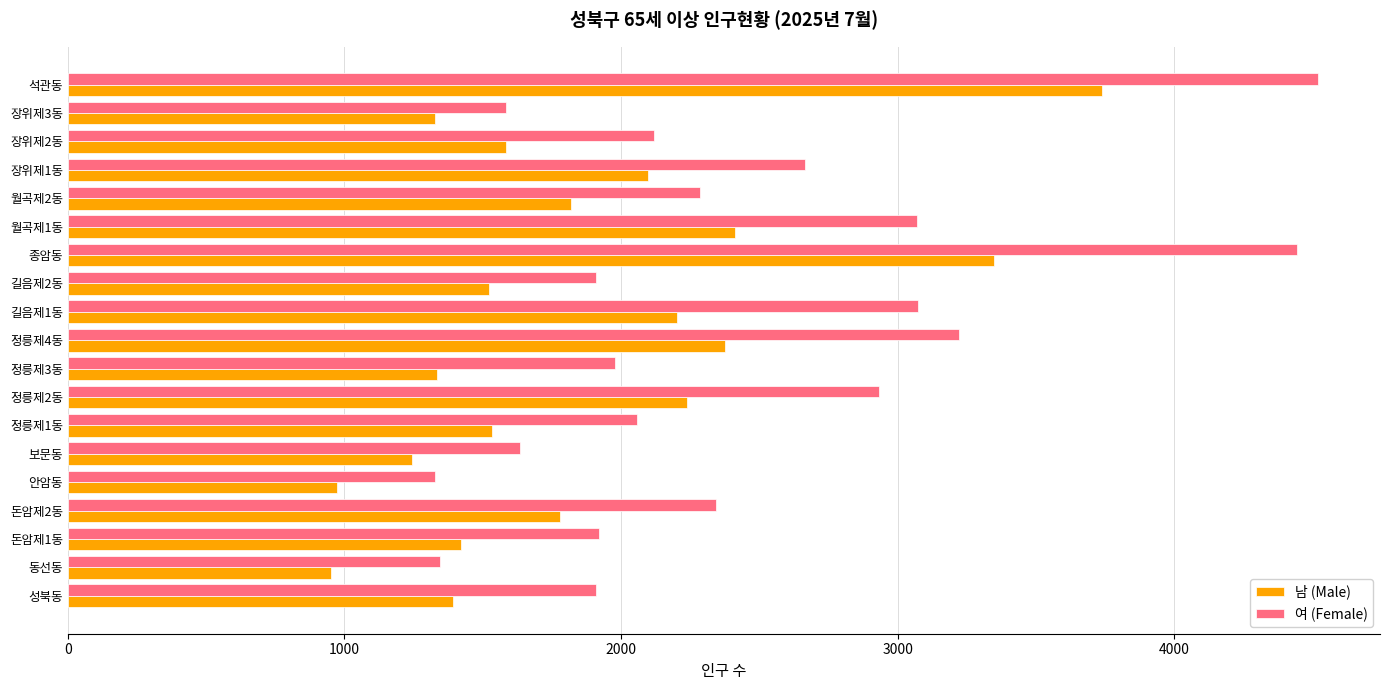

At 월곡제1동, list the series in order from smallest to largest.

남 (Male), 여 (Female)